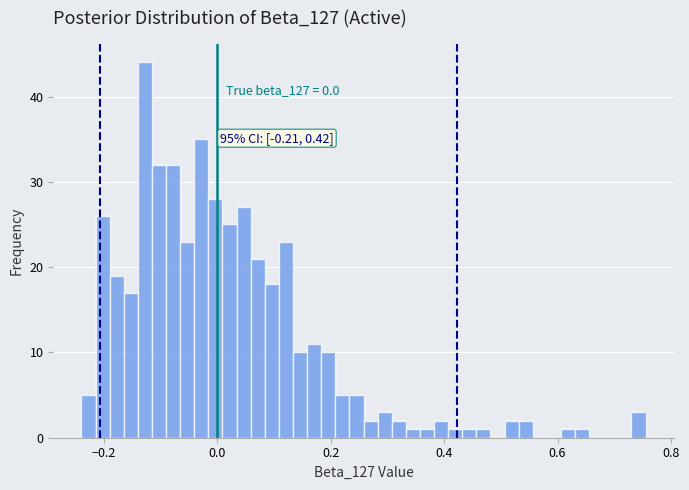

Read against the x-axis, roughly where is the centre of the tallest bar?

-0.12